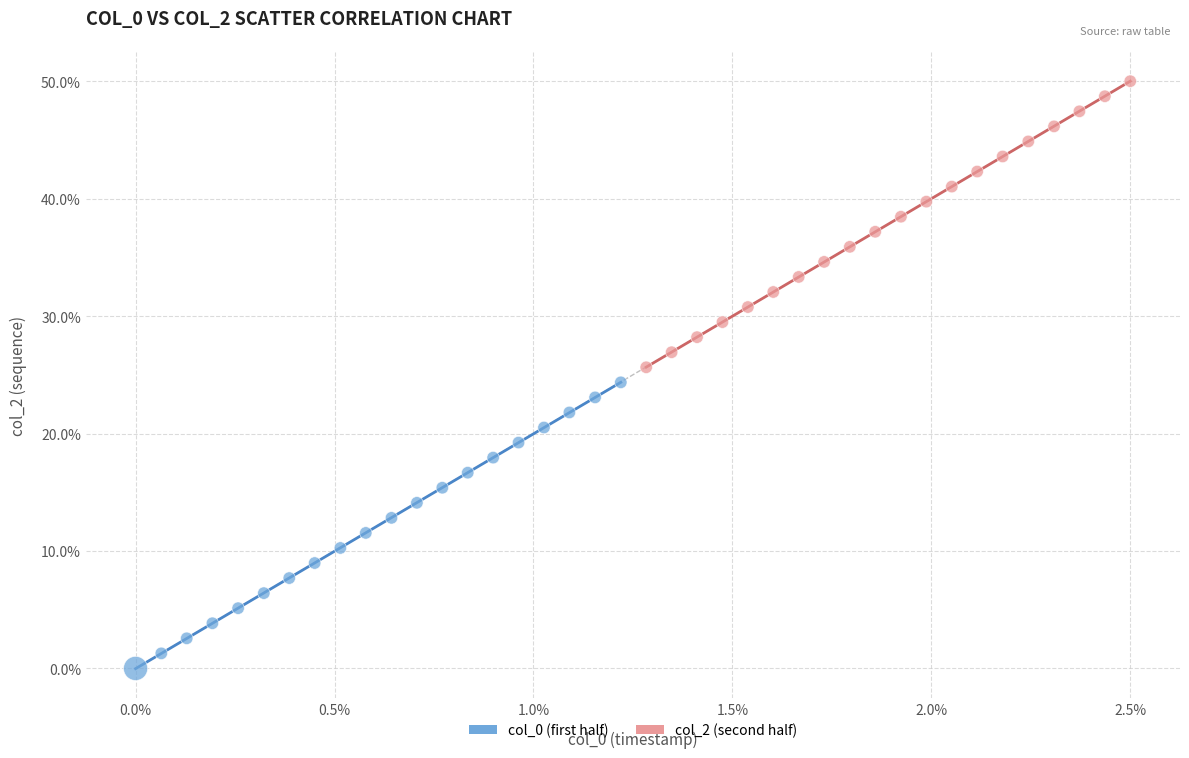

Which series contains the highest Y value?

col_2 (second half)